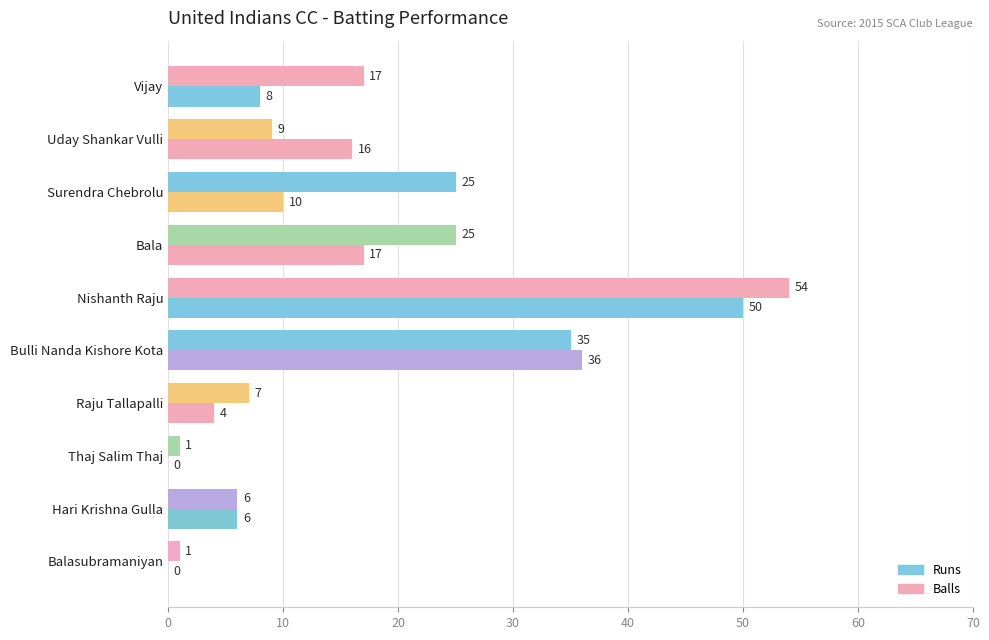

What is the average value of the Balls series?

18